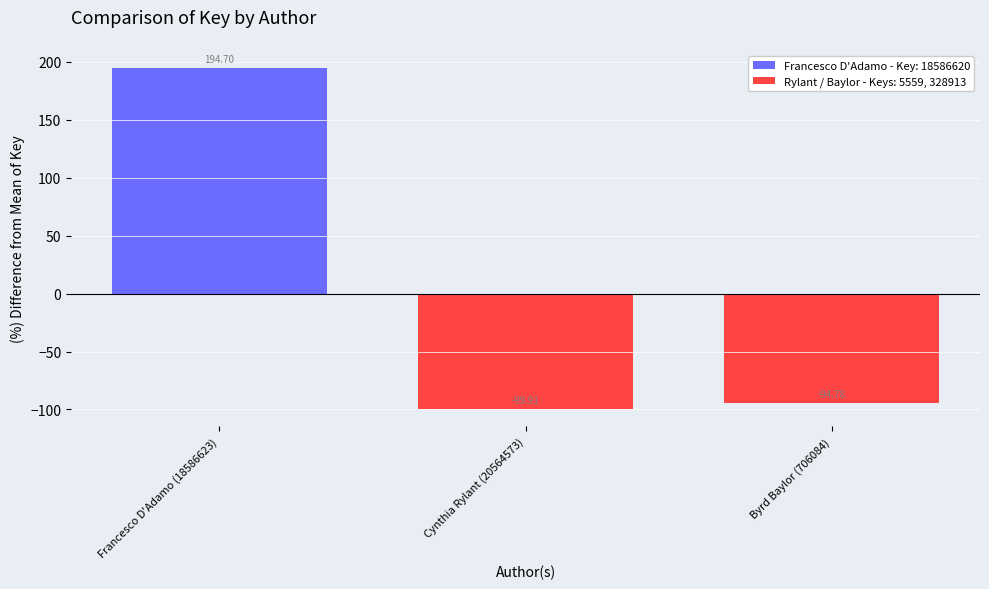

At which label does the data first exceed -94?

Francesco D'Adamo (18586623)